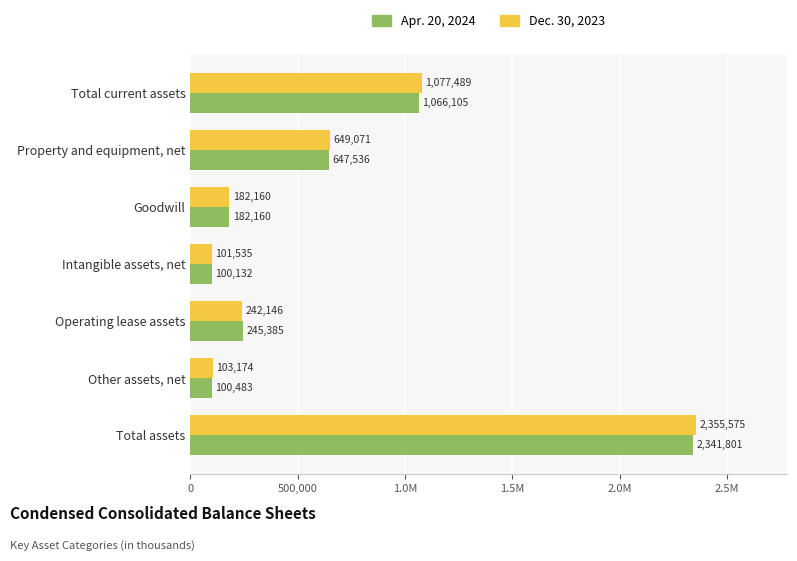

What are all the series names shown in the legend?

Apr. 20, 2024, Dec. 30, 2023